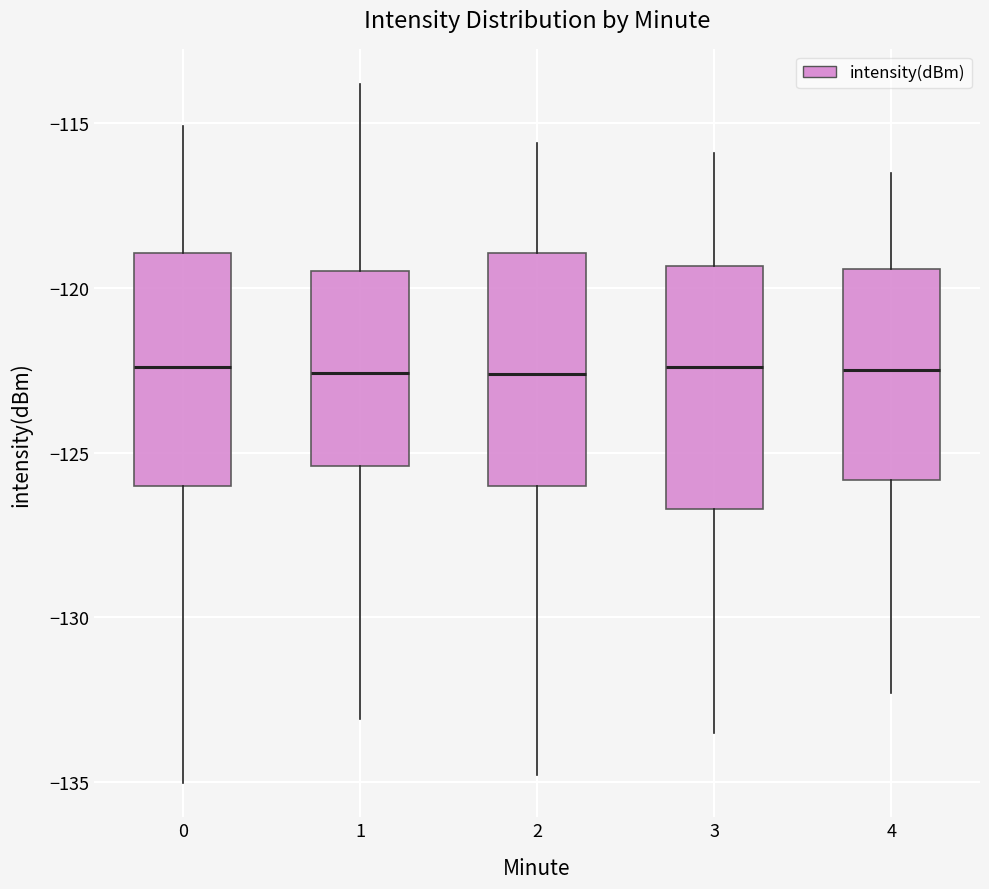

Reading left to right, read every box against the y-axis: the position of its median line, the range the box covers, and the ends of its whiskers. The values are not printed on the chart, so give them approximately, as read against the axis.

0: median -122.5, box -126.0 to -119.0, whiskers -135.0 to -115.0
1: median -122.5, box -125.5 to -119.5, whiskers -133.0 to -114.0
2: median -122.5, box -126.0 to -119.0, whiskers -135.0 to -115.5
3: median -122.5, box -126.5 to -119.5, whiskers -133.5 to -116.0
4: median -122.5, box -126.0 to -119.5, whiskers -132.5 to -116.5